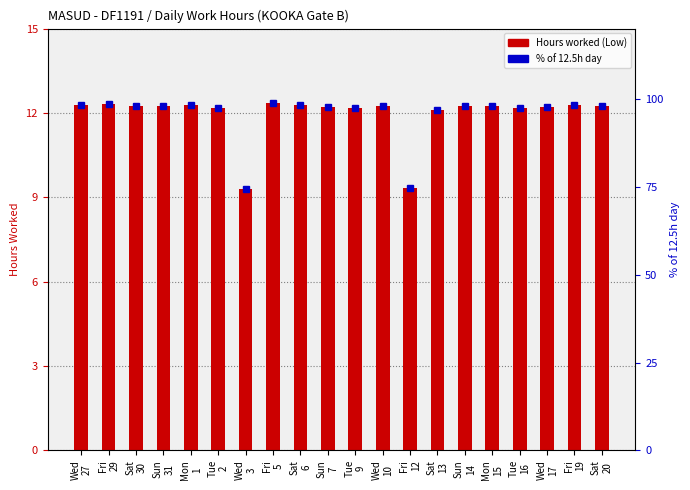

What are all the series names shown in the legend?

Hours worked, % of 12.5h day